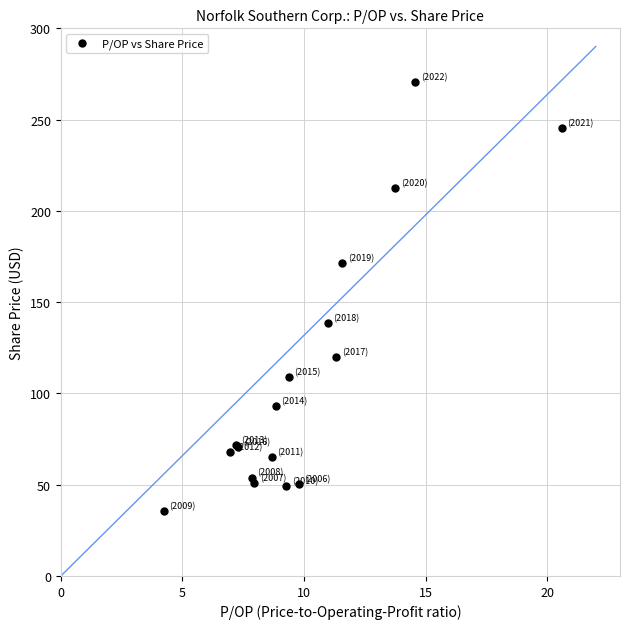

What Y value in the scatter plot is closest to 152?

138.6